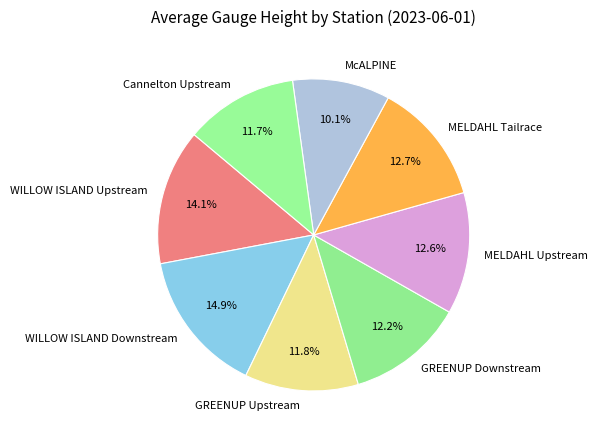

How much of the chart is everything except MELDAHL Tailrace?

87.3%